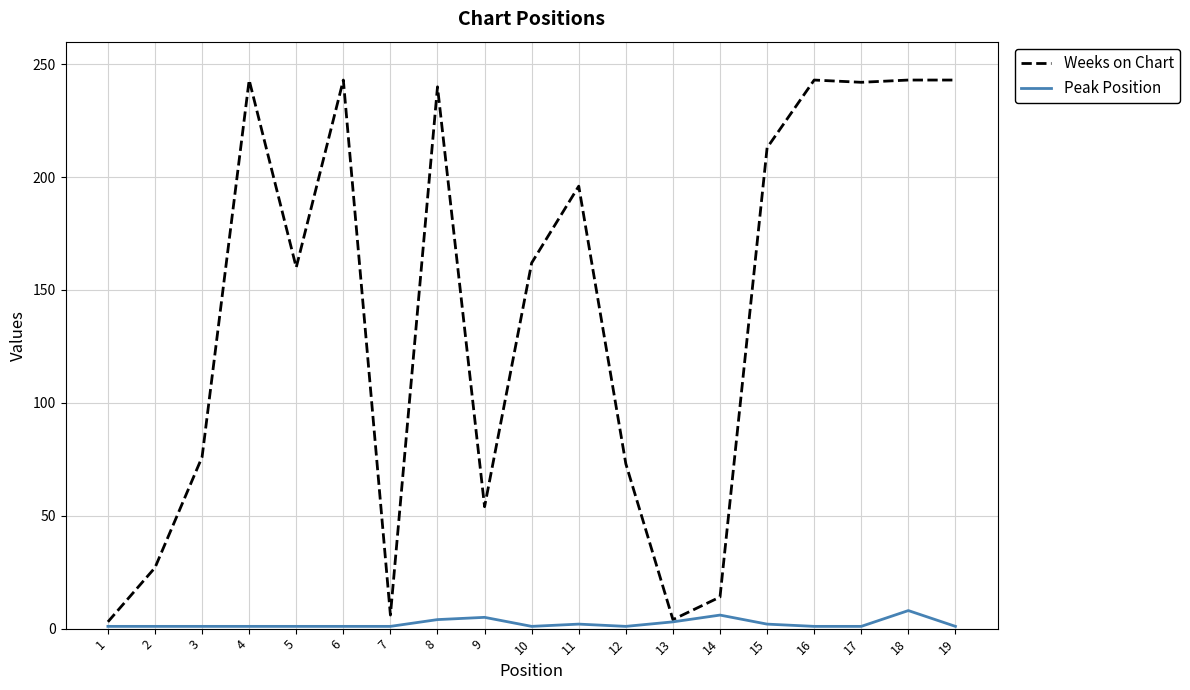

Which series has the widest spread of values?

Weeks on Chart